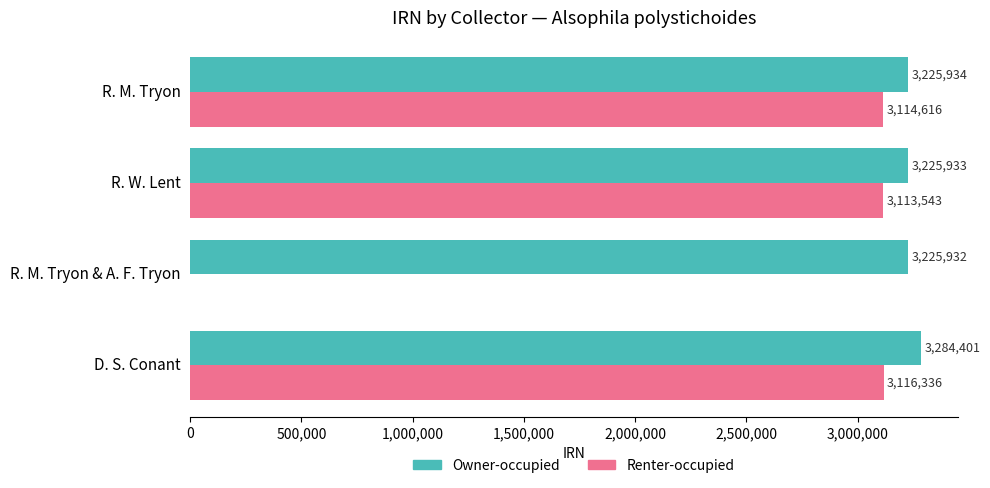

What is the average value of the Renter-occupied series?

2336124